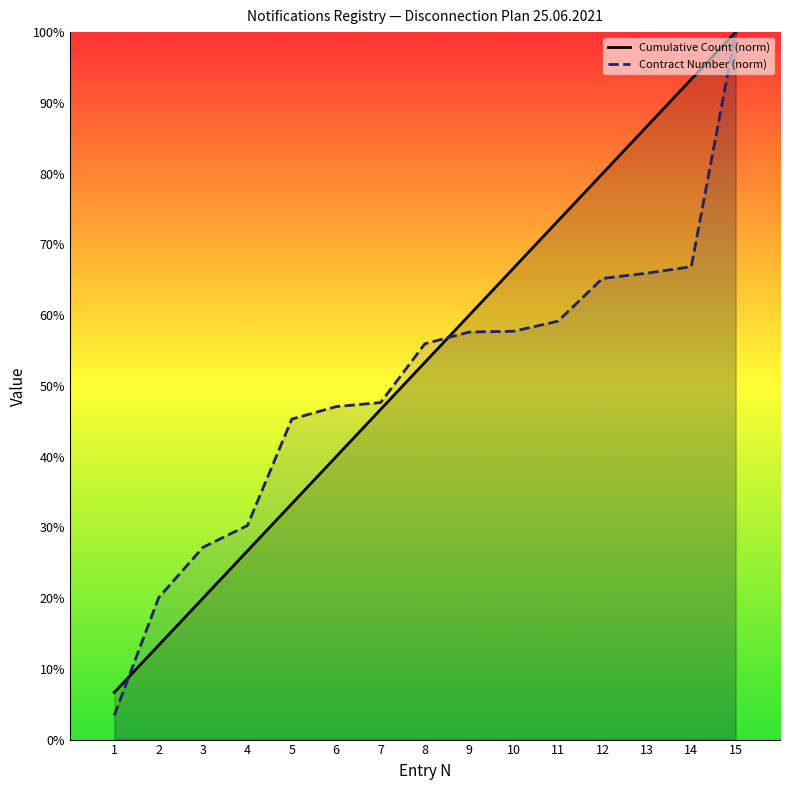

Which series ends up on top after the final intersection of Cumulative Count (norm) and Contract Number (norm)?

Cumulative Count (norm)